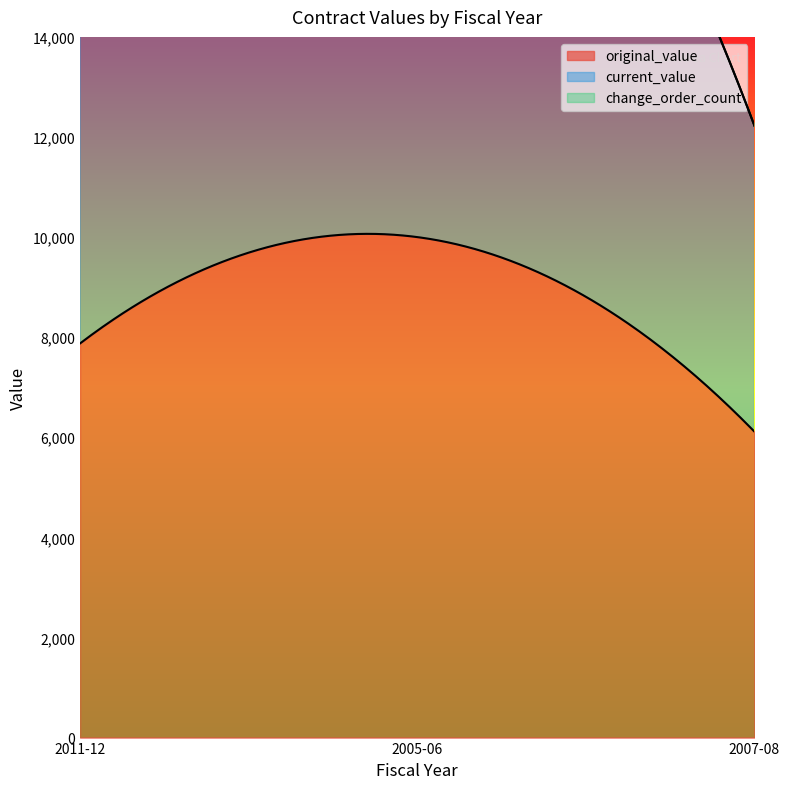

At which label does original_value first exceed 7874?

2011-12